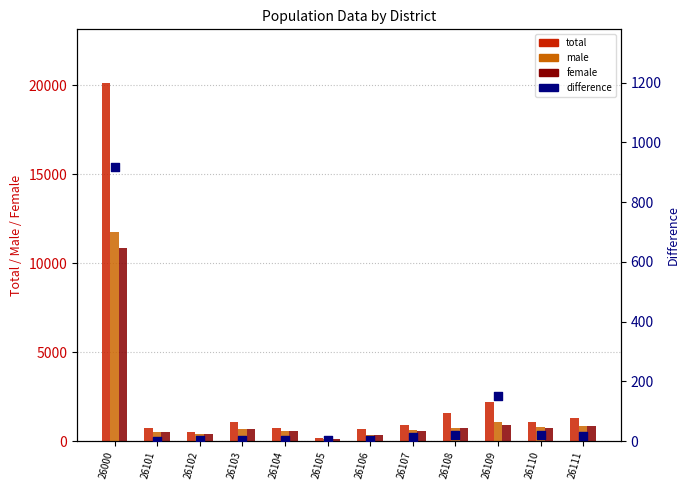

Is the value of female at 26103 greater than the value of total at 26107?

No